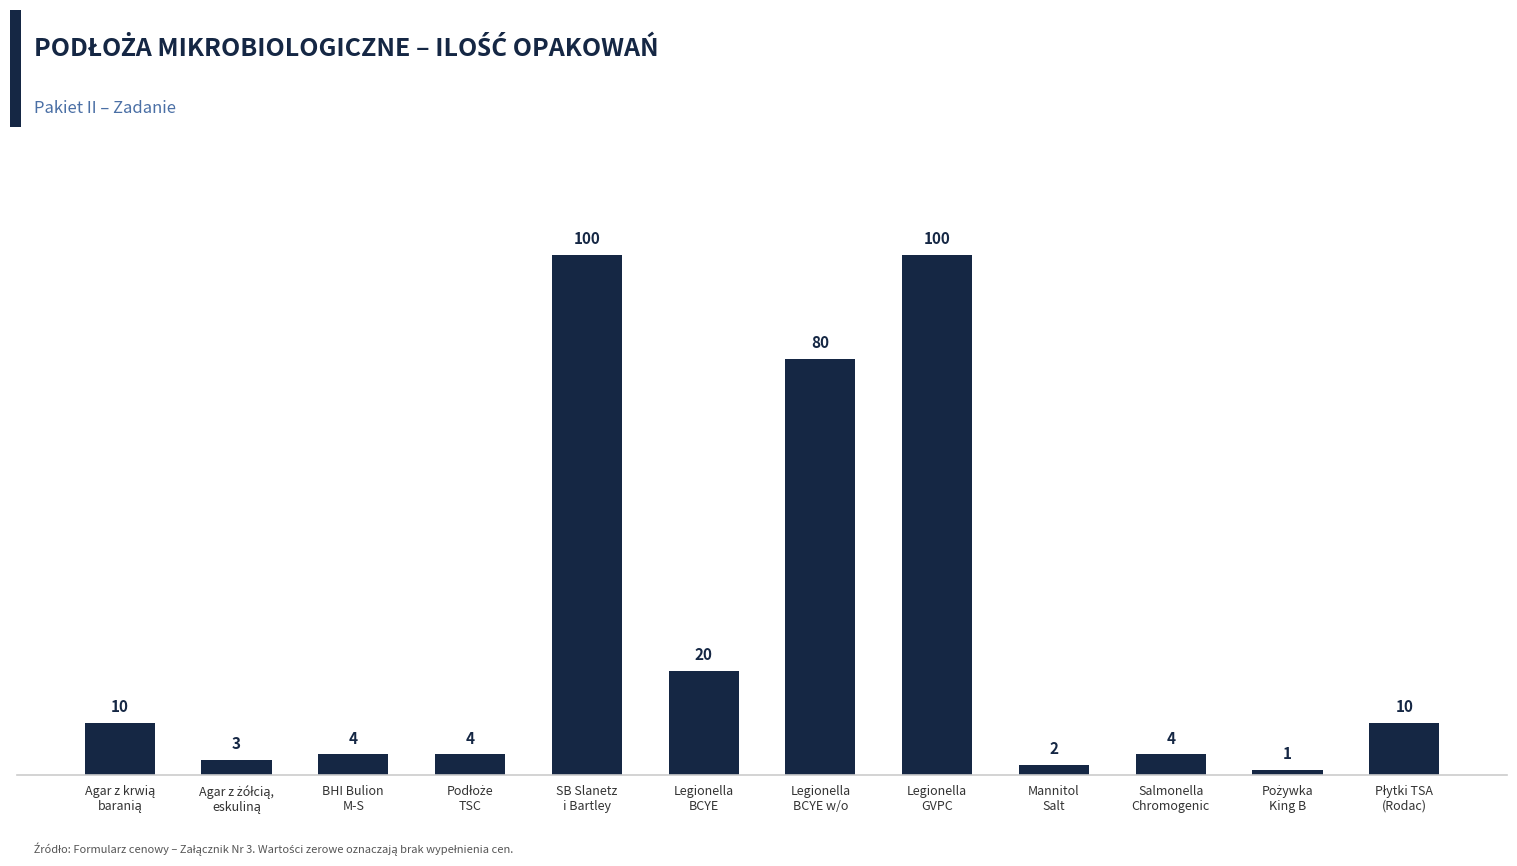

What is the value of the 6th bar from the left?

20